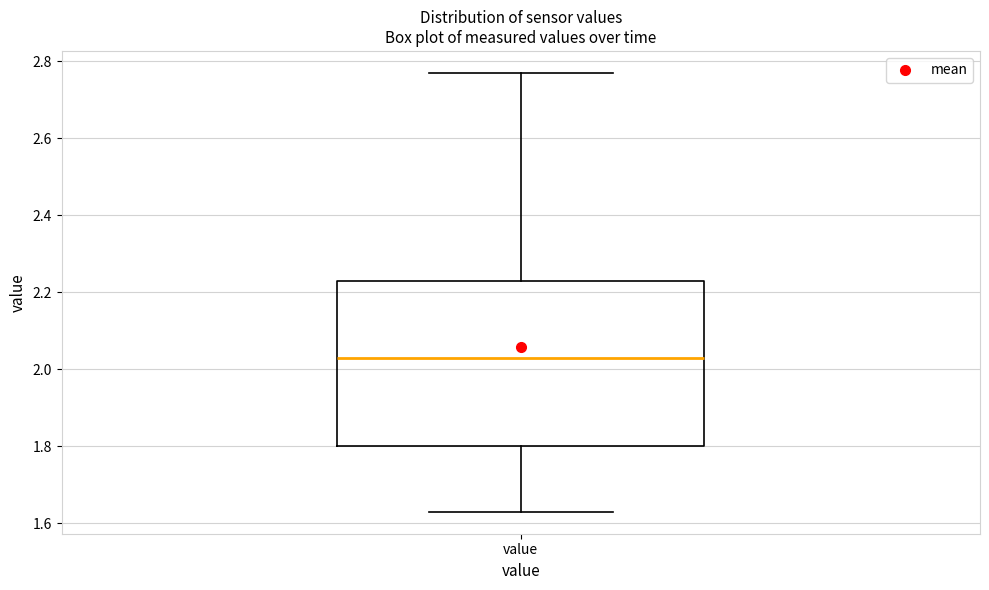

Transcribe this box plot: give where the median line is, the range the box spans, and where the two whiskers end, as read against the y-axis. The values are not printed on the chart, so give them approximately, as read against the axis.

median 2.04, box 1.80 to 2.24, whiskers 1.64 to 2.78